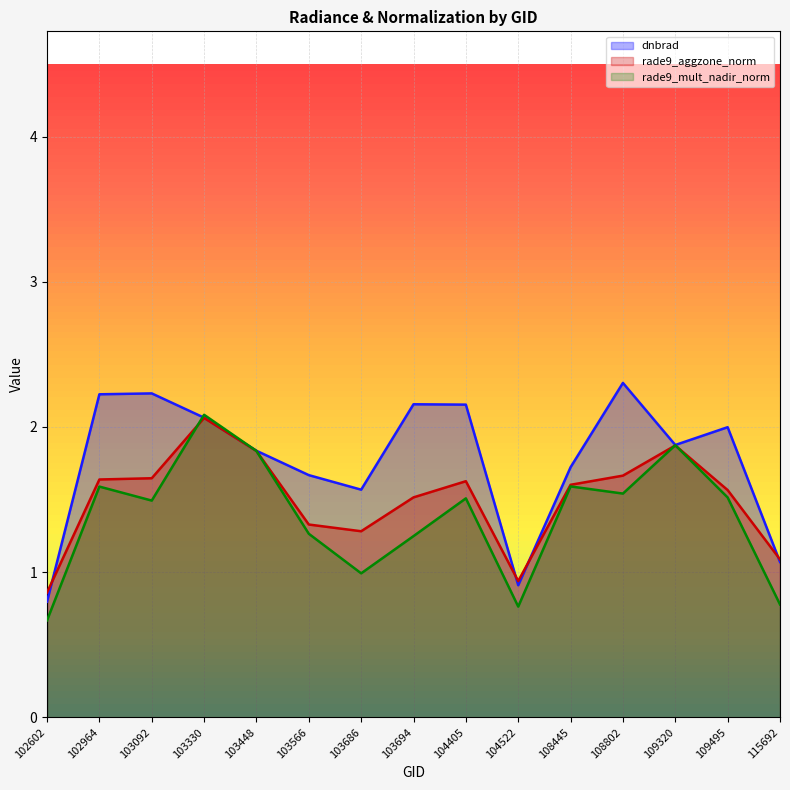

Which series has the widest spread of values?

dnbrad